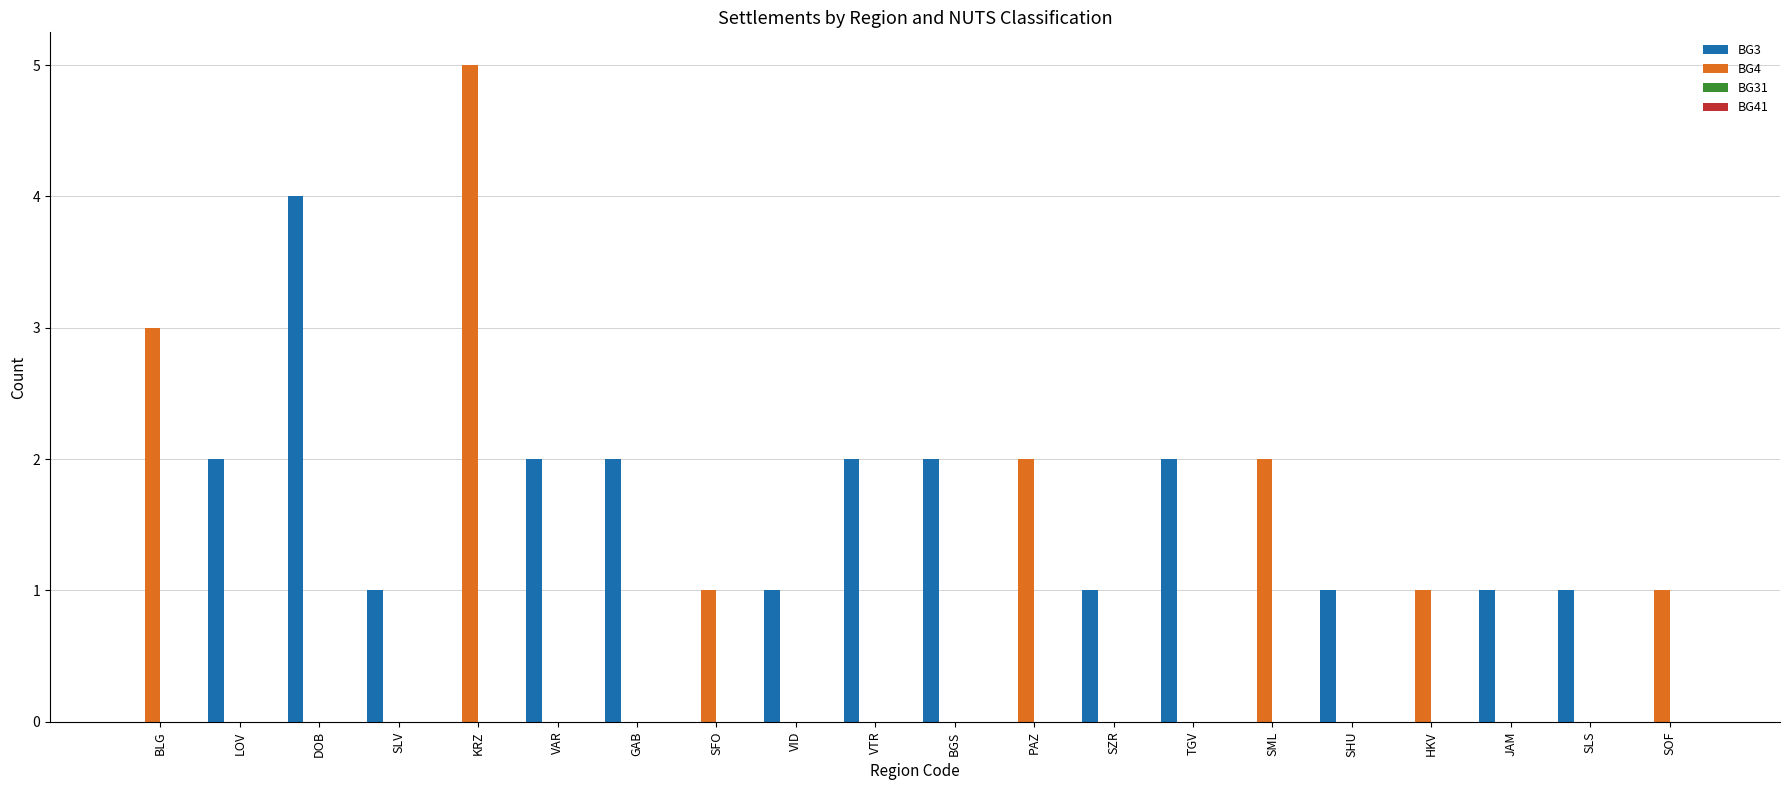

Which series changed the most between KRZ and JAM?

BG4